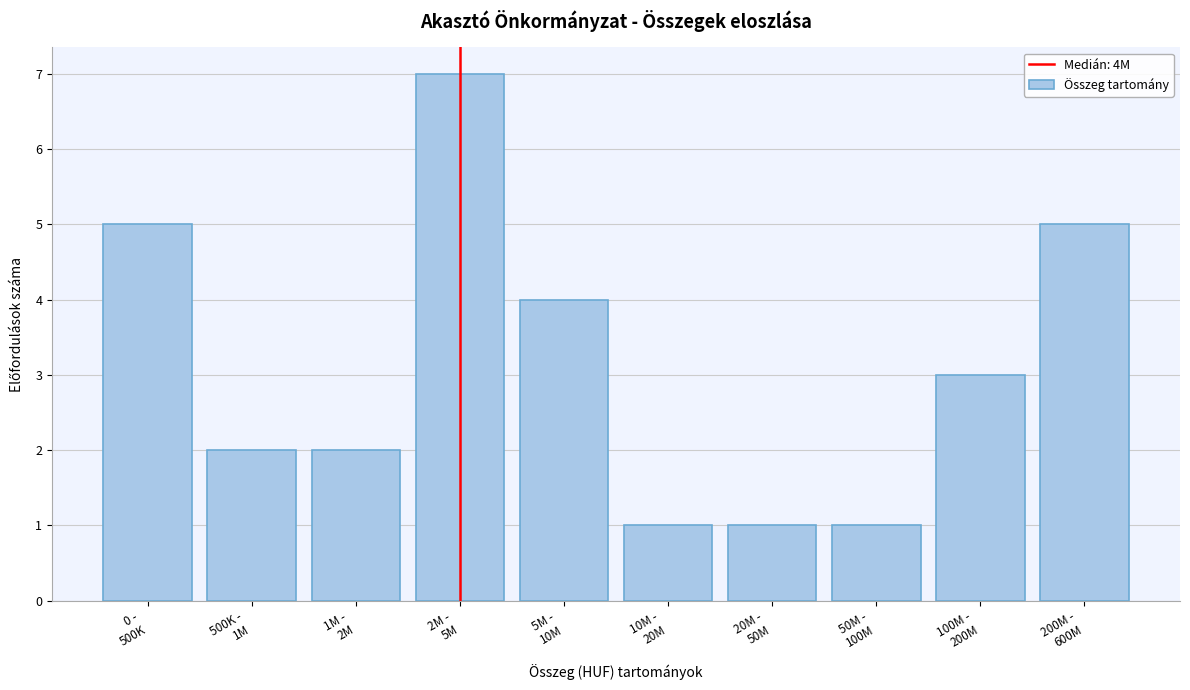

Reading left to right, what are all the values shown in this chart?

5	2	2	7	4	1	1	1	3	5